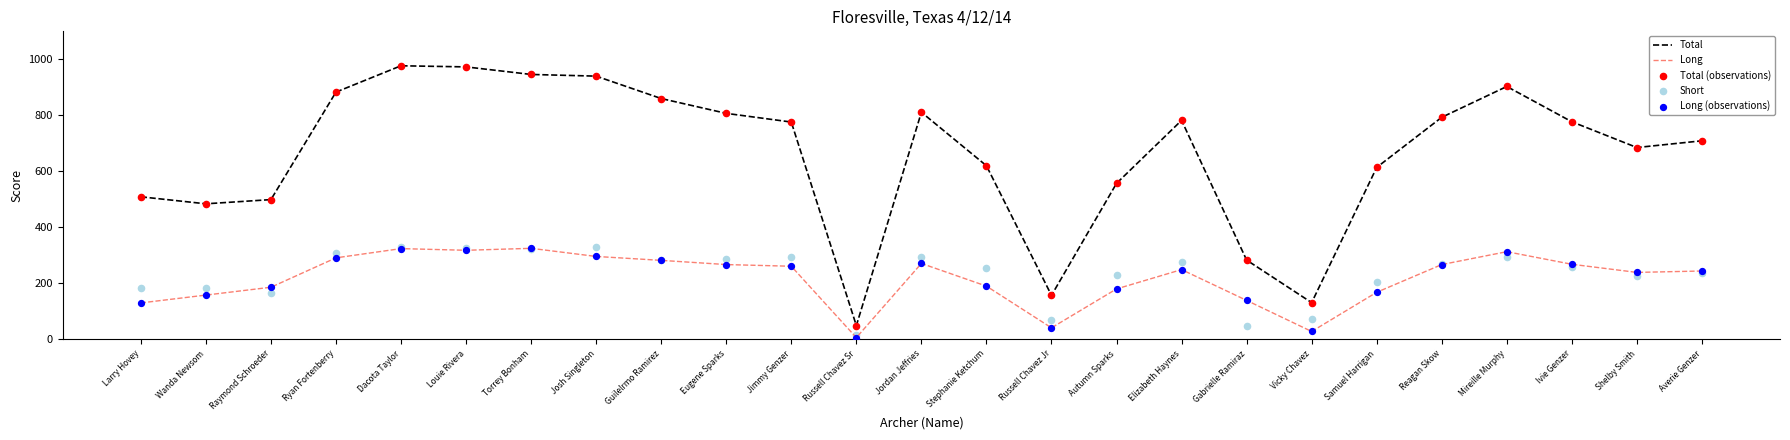

What is the total value across all series at Ryan Fortenberry?

2657